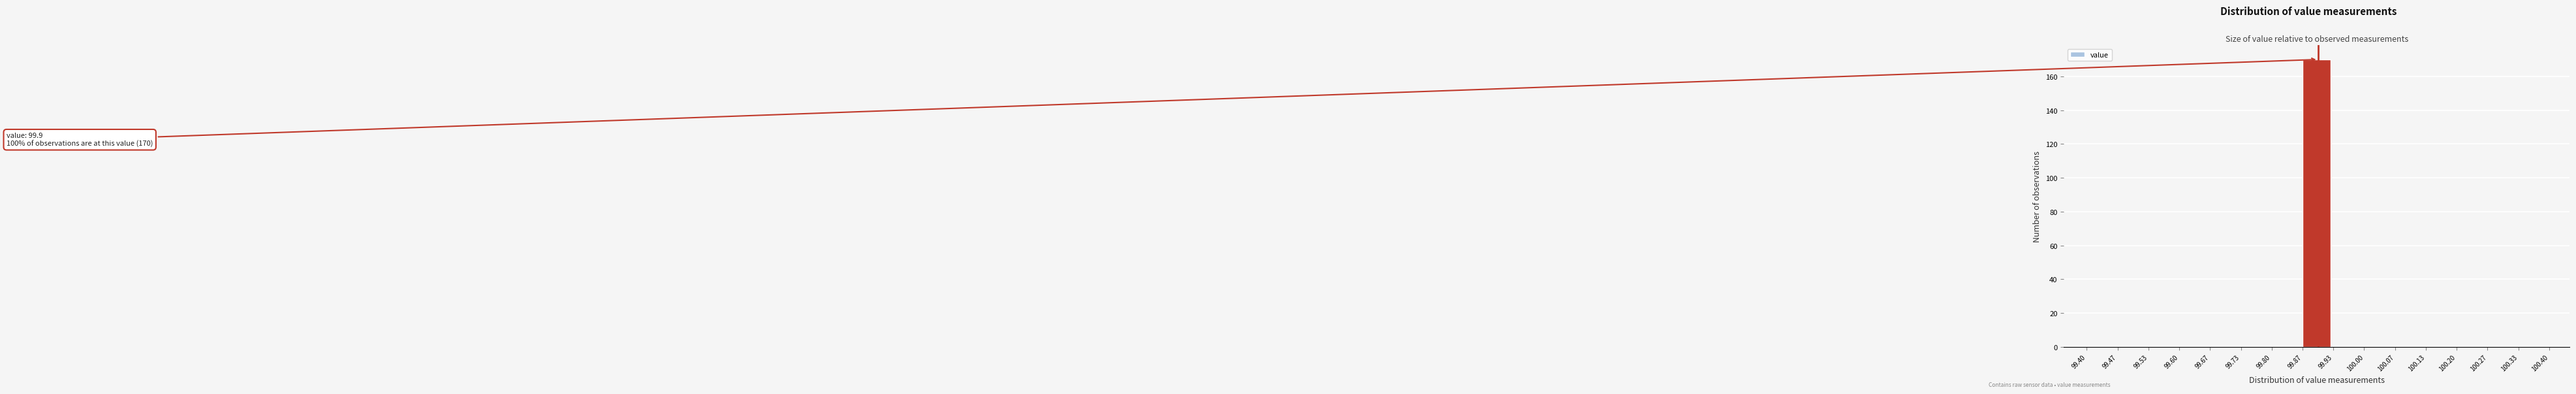

Which range on the x-axis has the tallest bar?

99.87 to 99.93